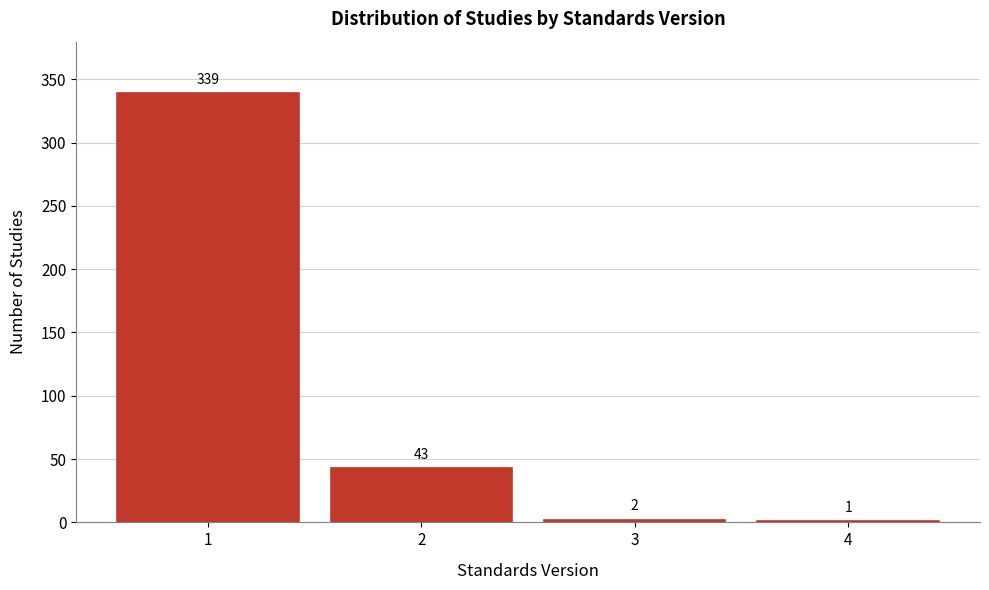

Reading left to right, extract all data points from this chart.

1=339	2=43	3=2	4=1